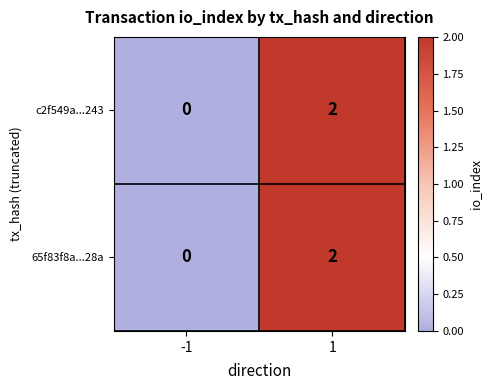

How many series are shown in this chart?

2